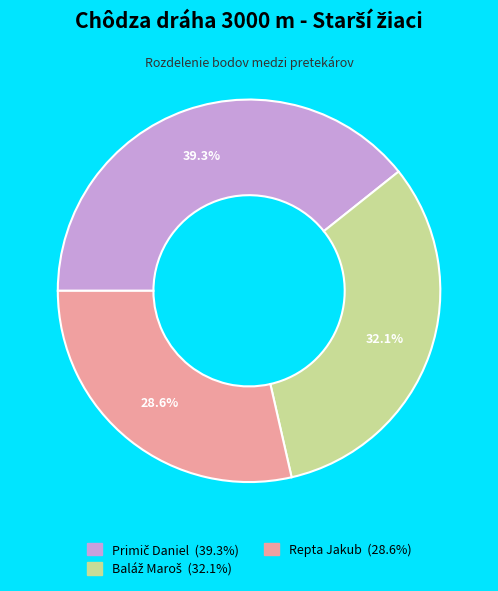

How many slices are in this pie chart?

3